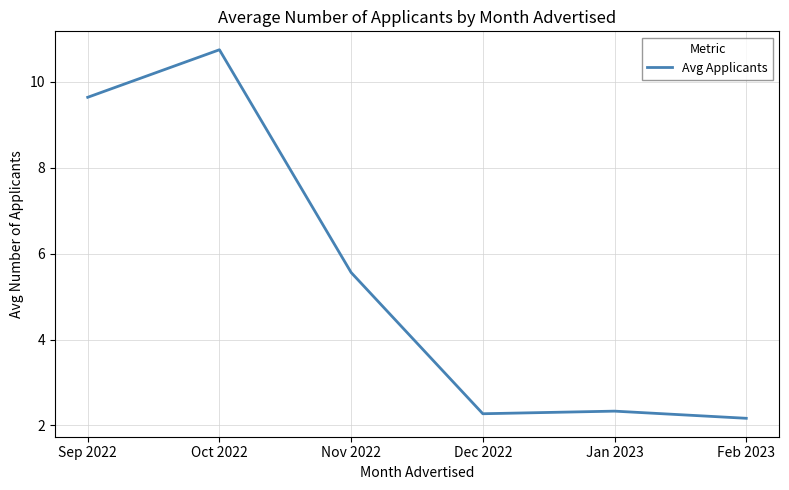

What position from the right is Nov 2022?

4